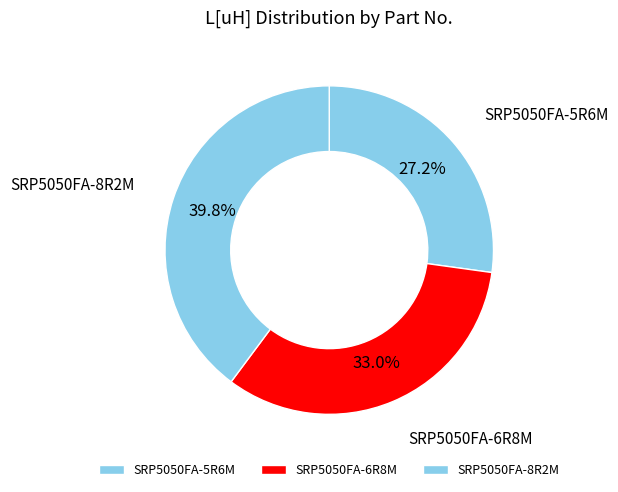

To the nearest percent, what percentage of the pie is SRP5050FA-5R6M?

27%